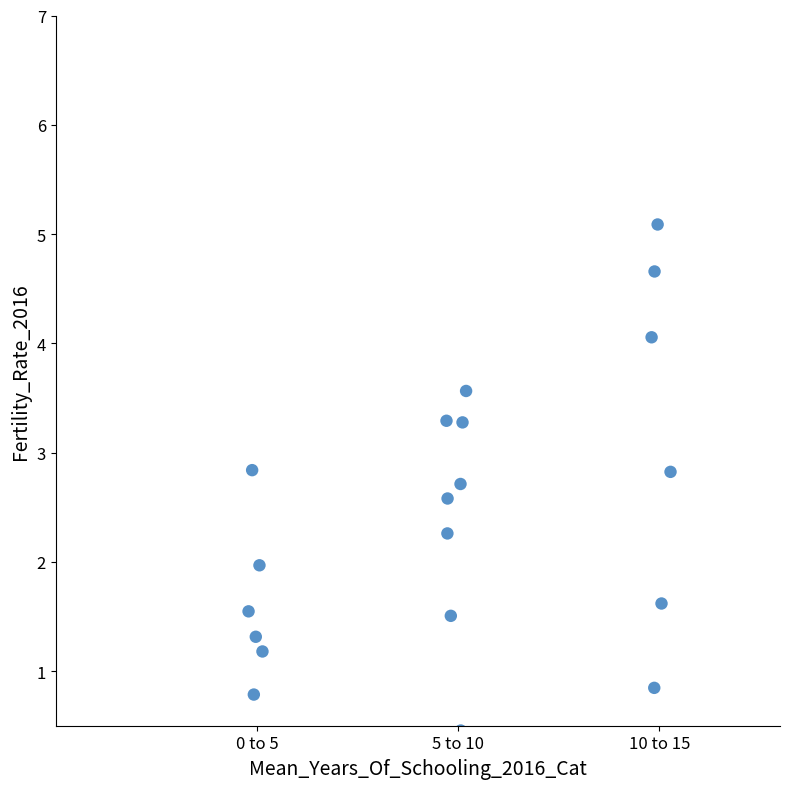

What is the range of X values (max minus min)?

10.5